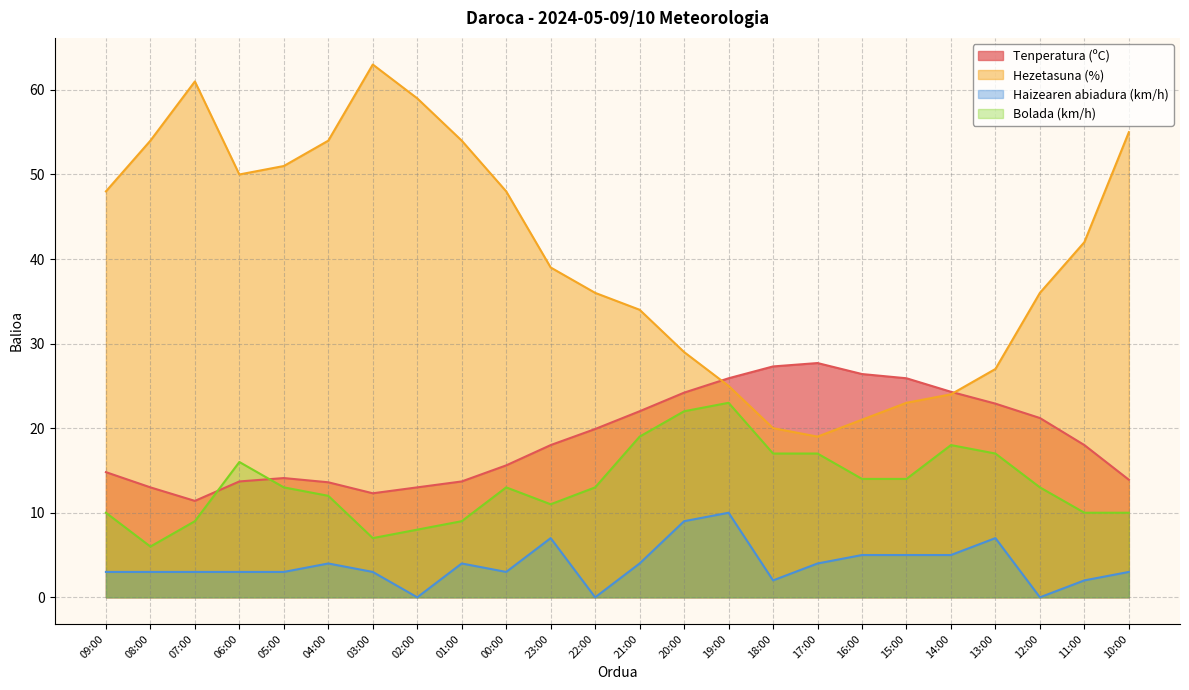

What are all the series names shown in the legend?

Tenperatura (ºC), Hezetasuna (%), Haizearen abiadura (km/h), Bolada (km/h)